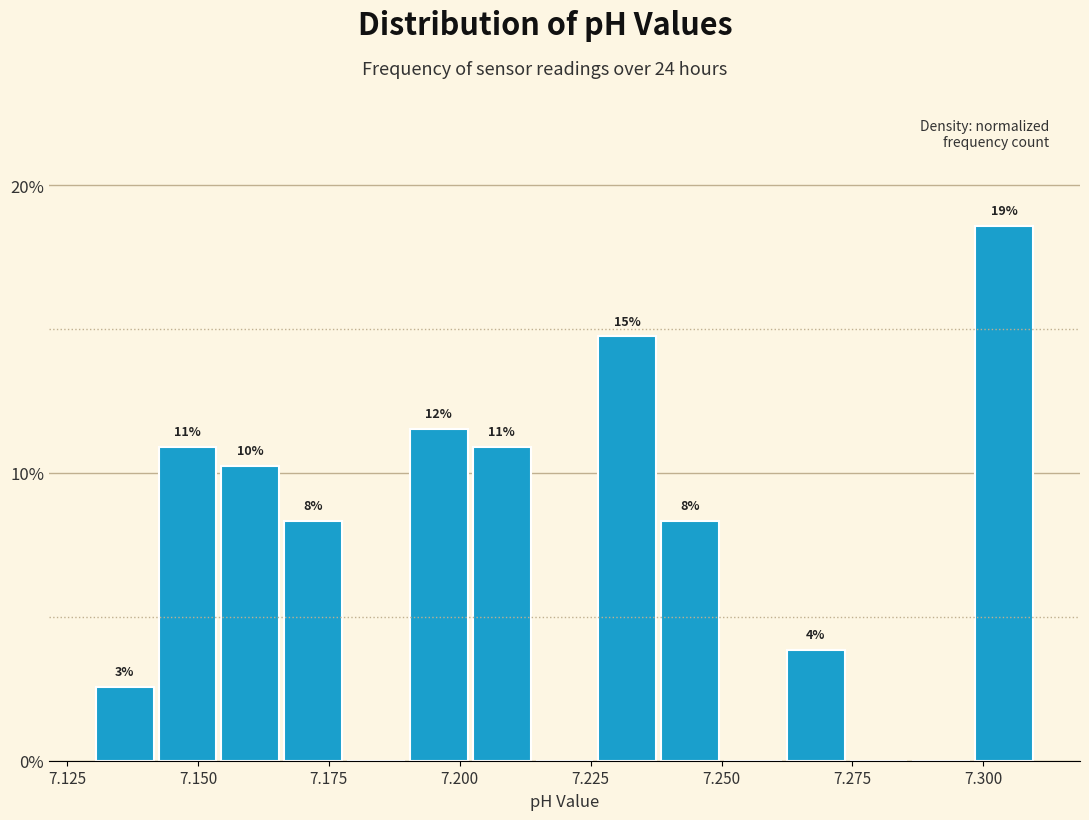

Around what value on the x-axis is the tallest bar? Give the approximate position of its centre, as read against the axis.

7.305